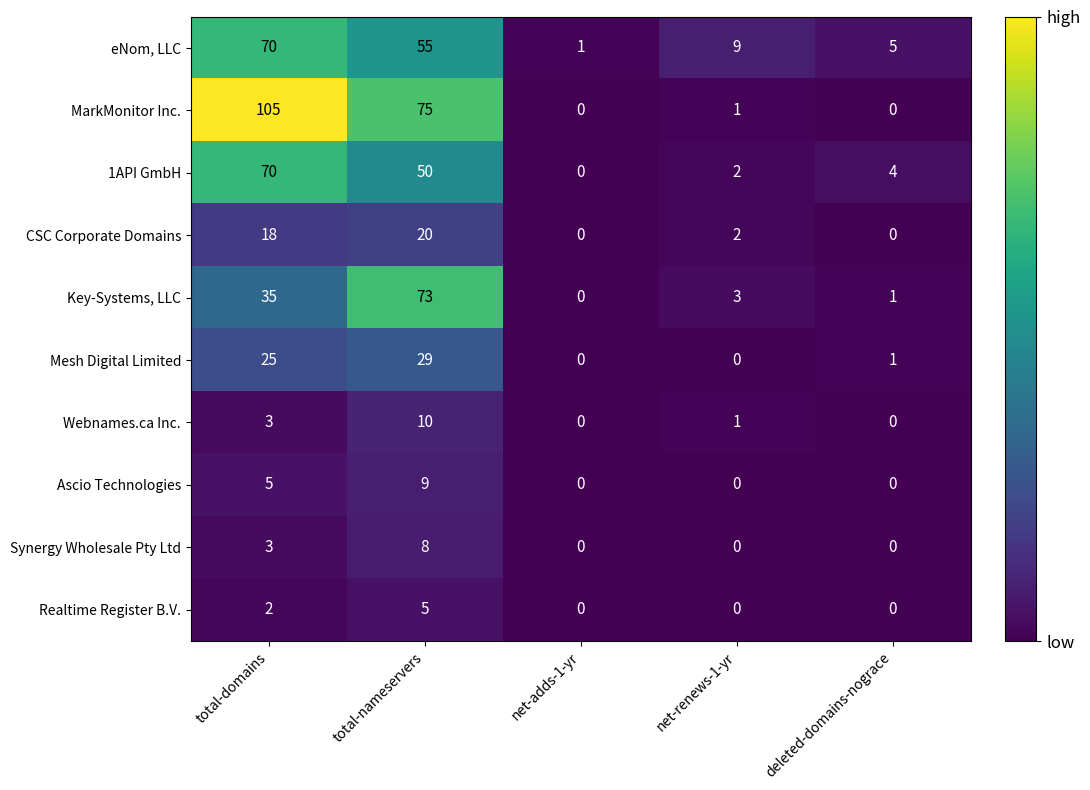

List the labels in order of 1API GmbH value, smallest first.

net-adds-1-yr, net-renews-1-yr, deleted-domains-nograce, total-nameservers, total-domains